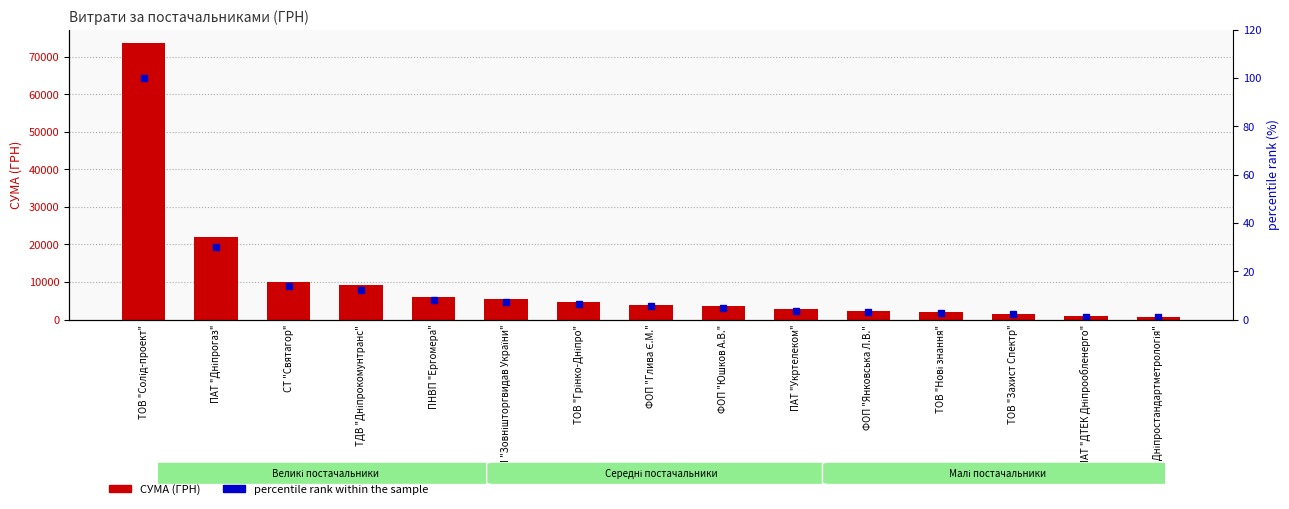

Which series has the widest spread of values?

СУМА (ГРН)